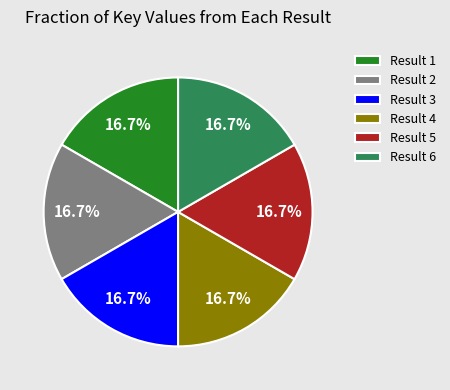

Does Result 5 account for over 50% of the chart?

No